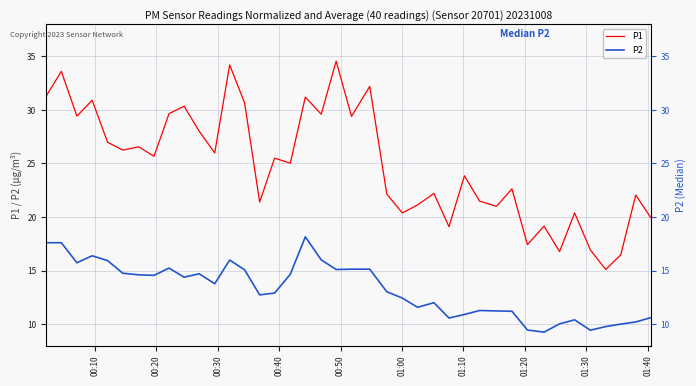

Reading left to right, list all the values displayed in this chart.

P1: 31.3	33.6	29.4	30.9	27.0	26.2	26.6	25.7	29.6	30.4	28.0	26.0	34.2	30.6	21.4	25.5	25.0	31.2	29.6	34.5	29.4	32.2	22.1	20.4	21.1	22.2	19.1	23.9	21.5	21.0	22.6	17.4	19.1	16.8	20.4	16.9	15.1	16.5	22.1	19.9
P2: 17.6	17.6	15.7	16.4	15.9	14.8	14.6	14.6	15.2	14.4	14.7	13.8	16.0	15.1	12.7	12.9	14.7	18.1	16.0	15.1	15.1	15.1	13.0	12.4	11.6	12.0	10.6	10.9	11.3	11.2	11.2	9.4	9.2	10.0	10.4	9.4	9.8	10.0	10.2	10.6